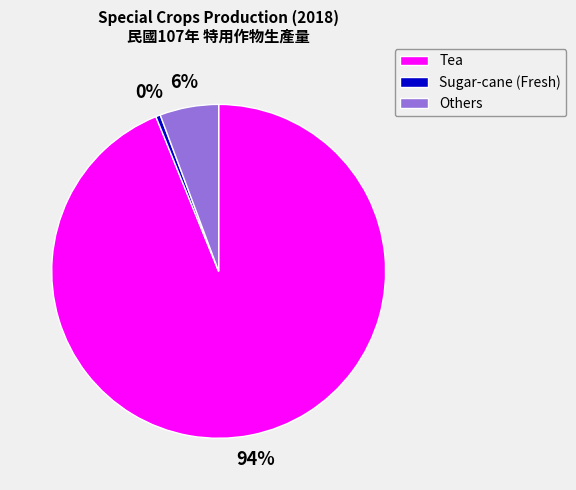

What is the largest slice in the pie chart?

Tea